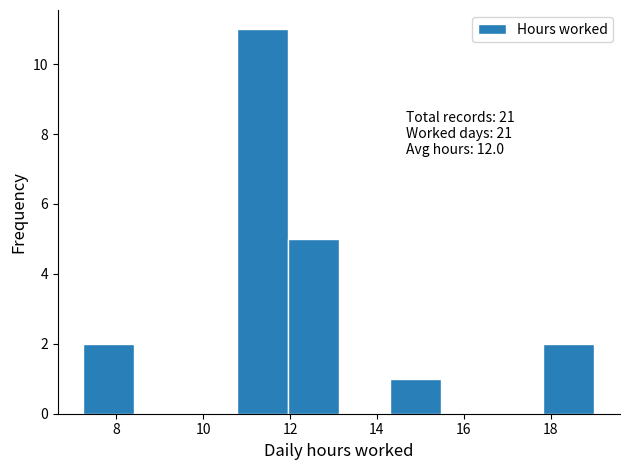

Which range on the x-axis has the tallest bar?

10.8 to 12.0